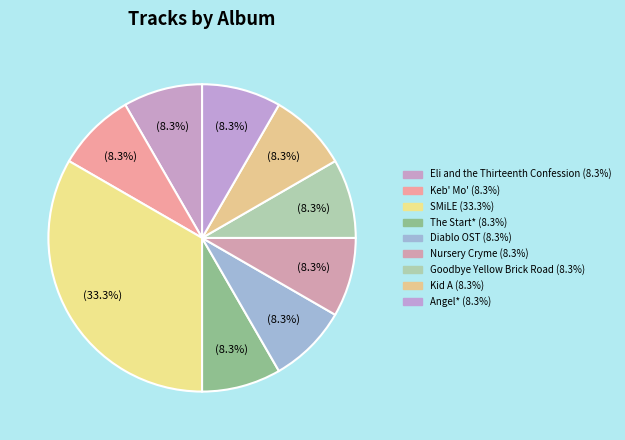

Do Eli and the Thirteenth Confession and Diablo OST together represent more than half of the pie?

No